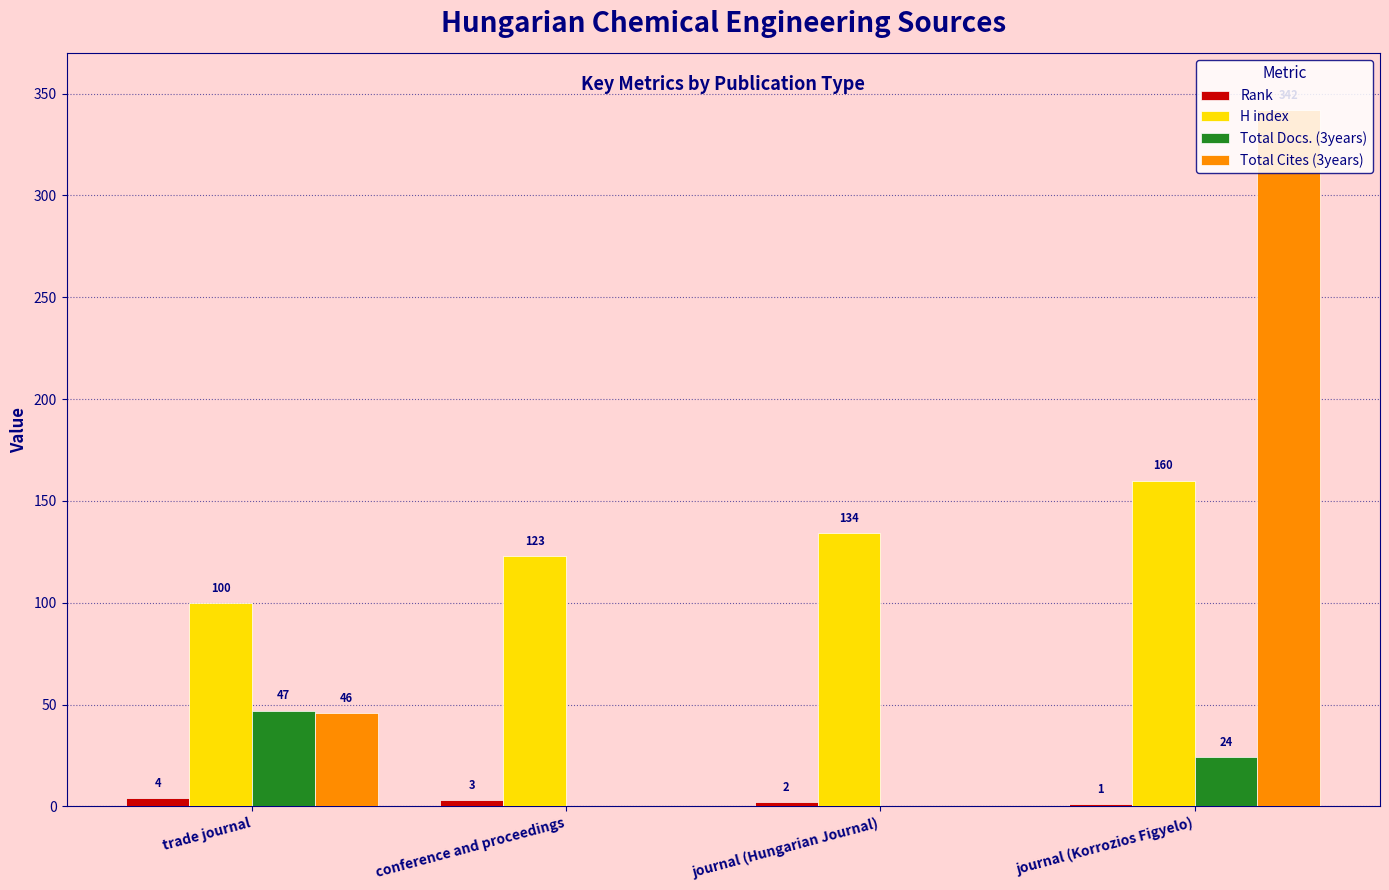

What is the highest value of the Total Docs. (3years) series?

47